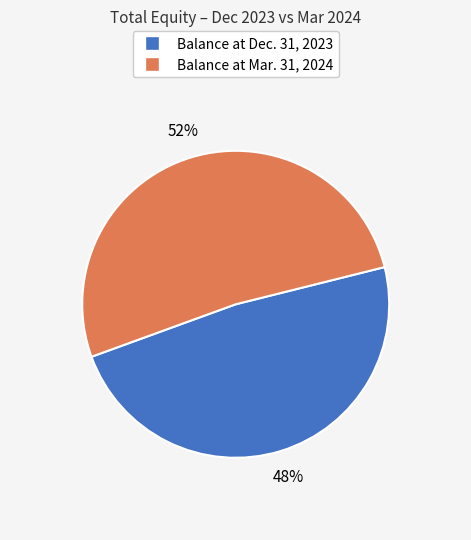

What percentage is the Balance at Mar. 31, 2024 slice, to the nearest percent?

52%